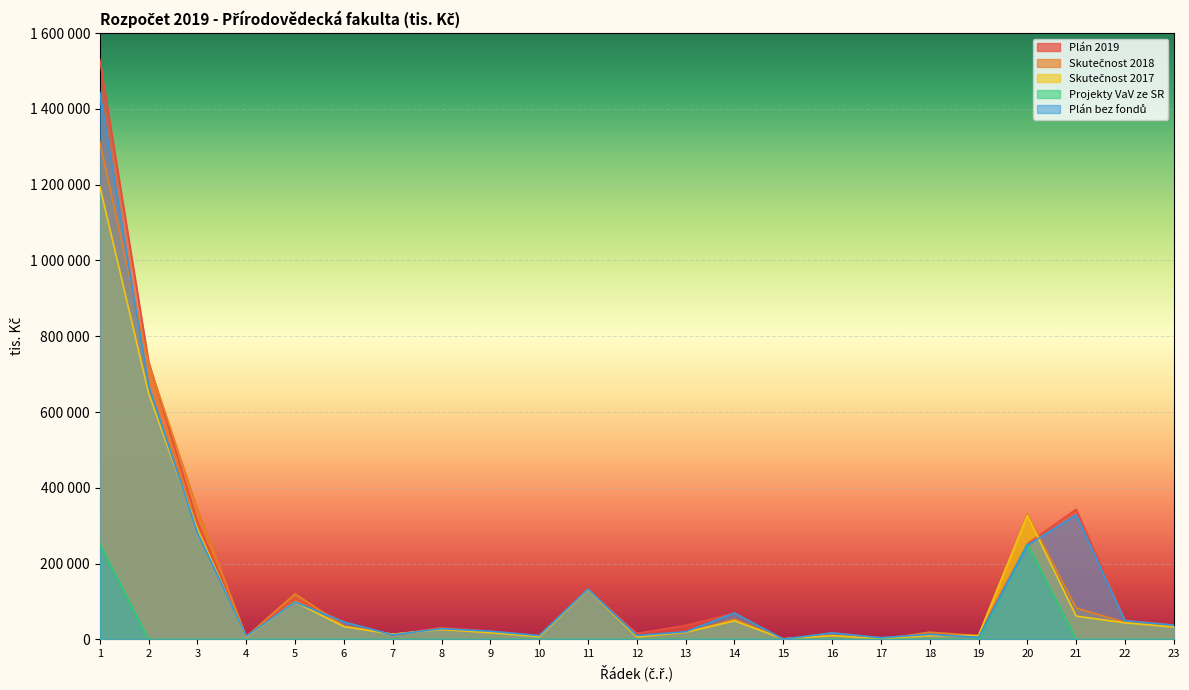

What is the difference between the maximum and second lowest values in the Plán bez fondů series?

1439036